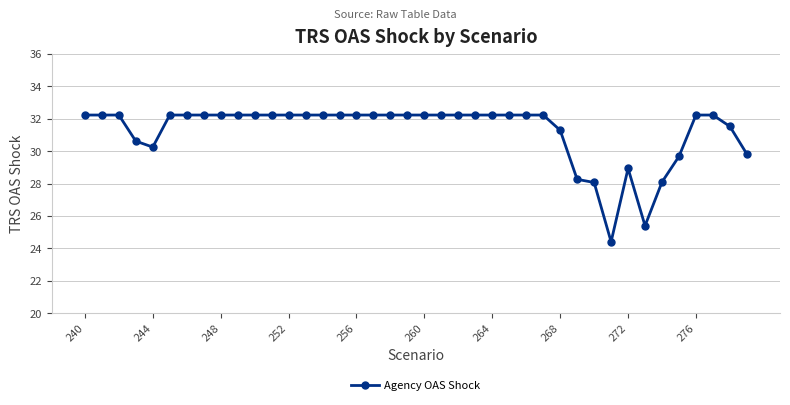

How many values are below 32?

12